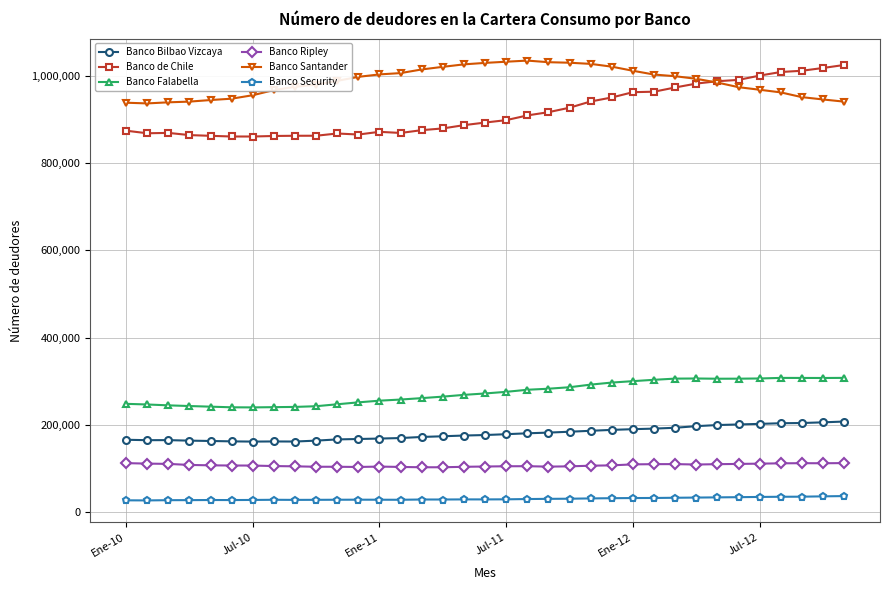

What is the difference between the second highest and second lowest values in the Banco de Chile series?

156849